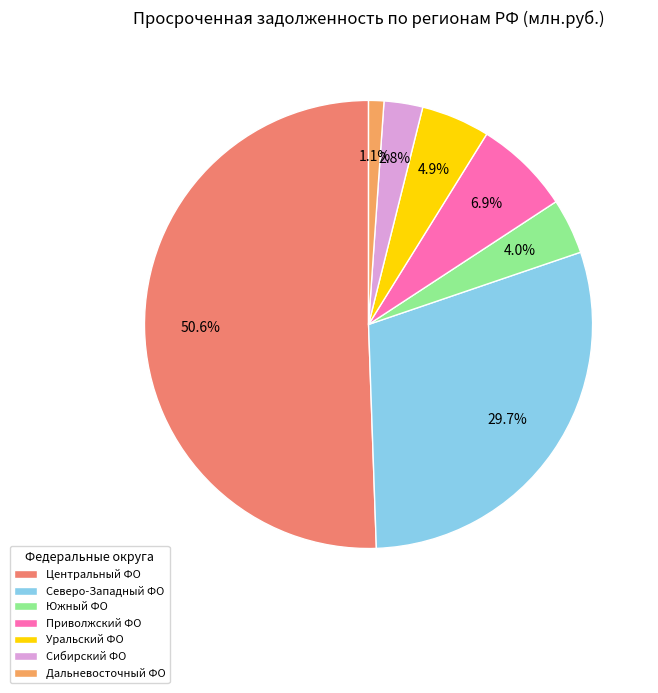

How many slices are in this pie chart?

7